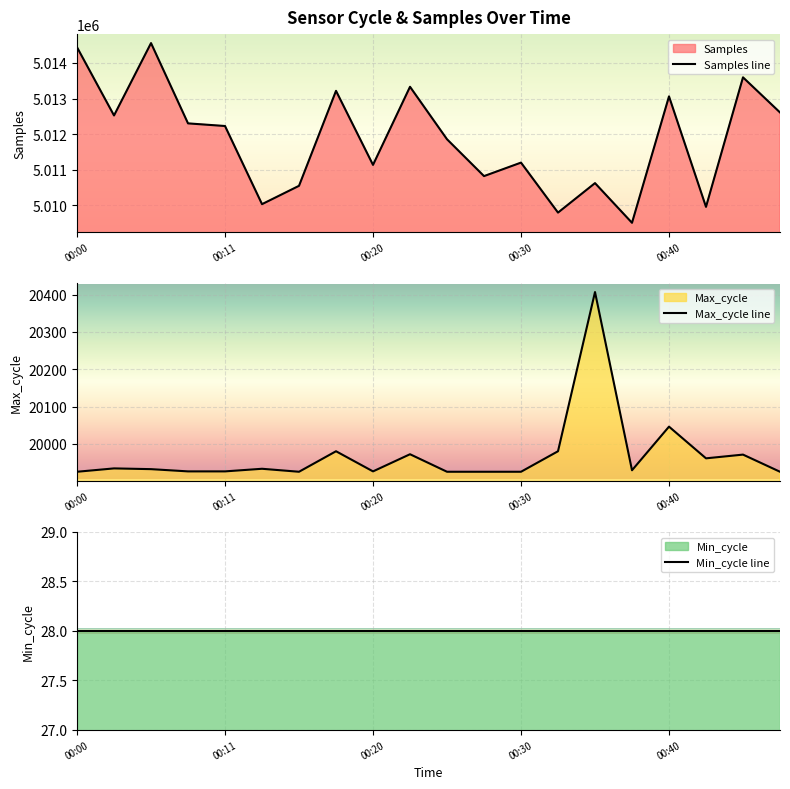

True or false: Samples and Max_cycle cross at least once.

False